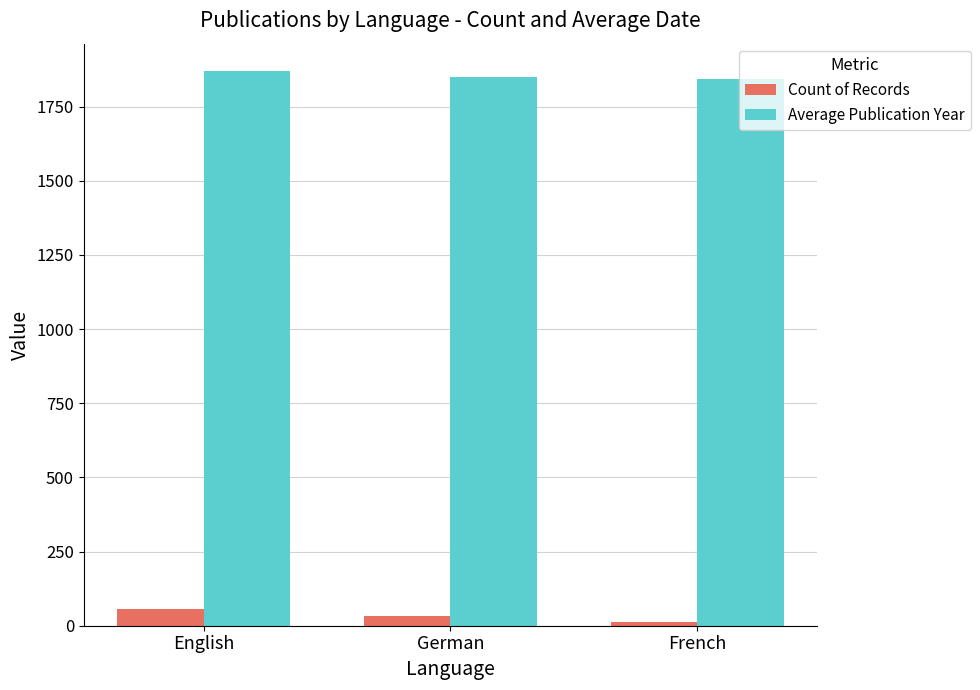

How many bars are there in each group?

2